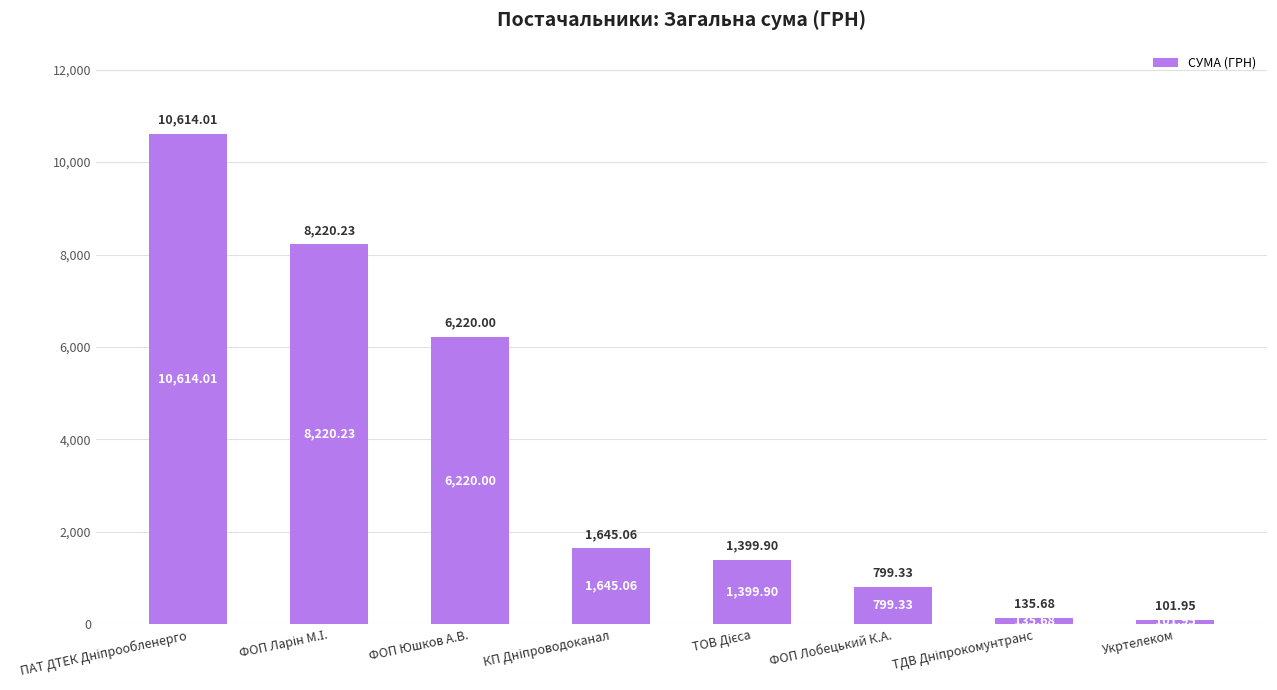

How many data points does each series have?

8